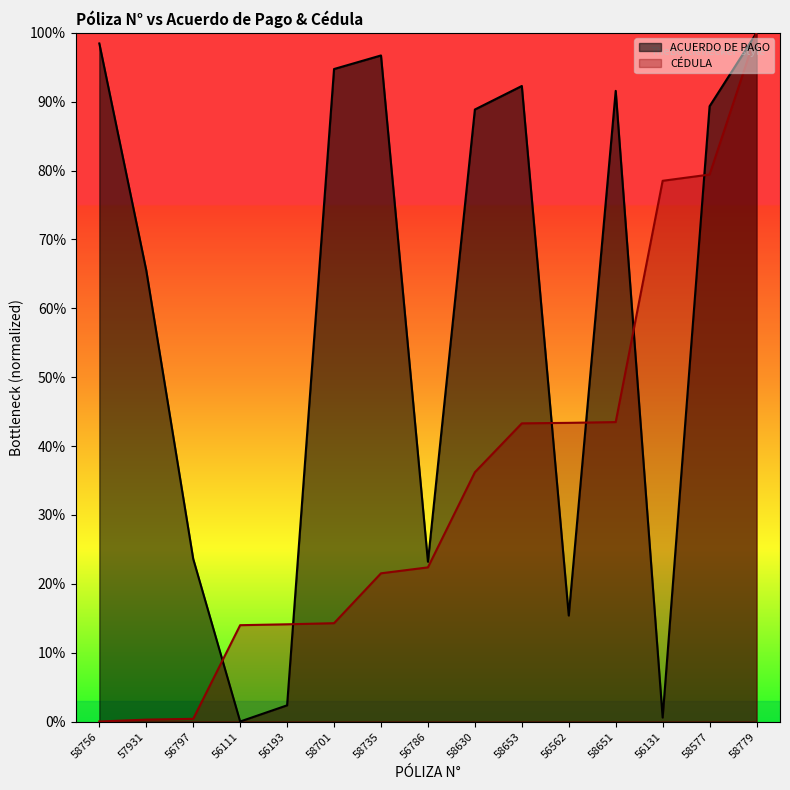

Where is the first local minimum for ACUERDO DE PAGO?

56111